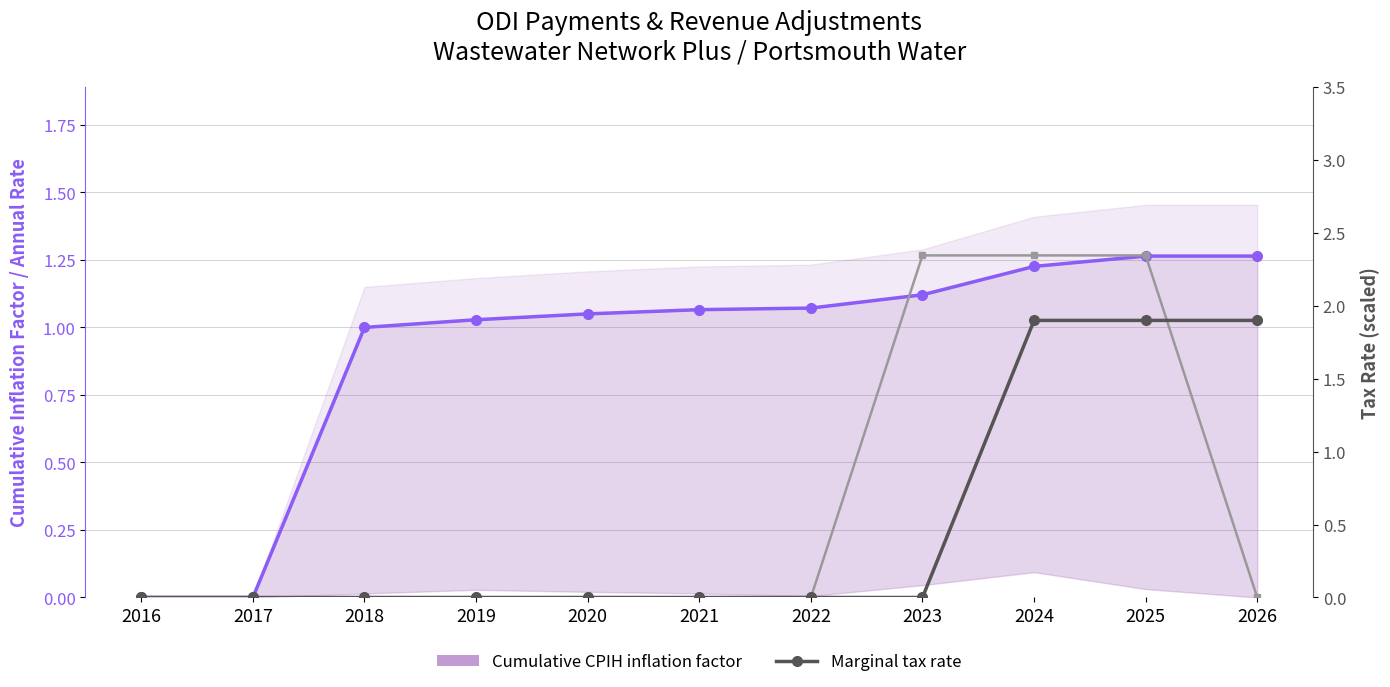

At how many categories does at least one series exceed 1?

8